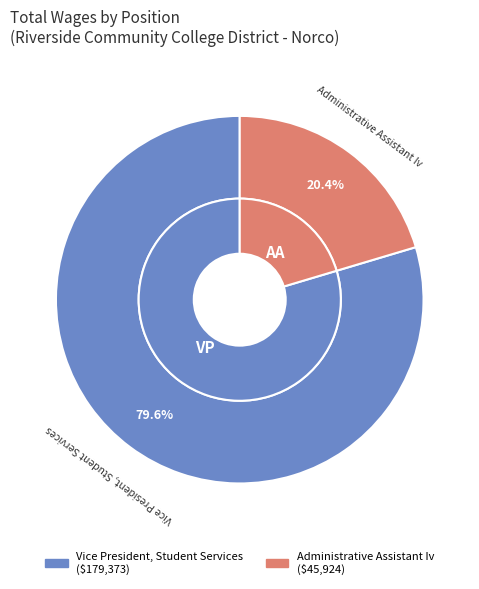

Rank the categories by value from lowest to highest.

Administrative Assistant Iv, Vice President, Student Services